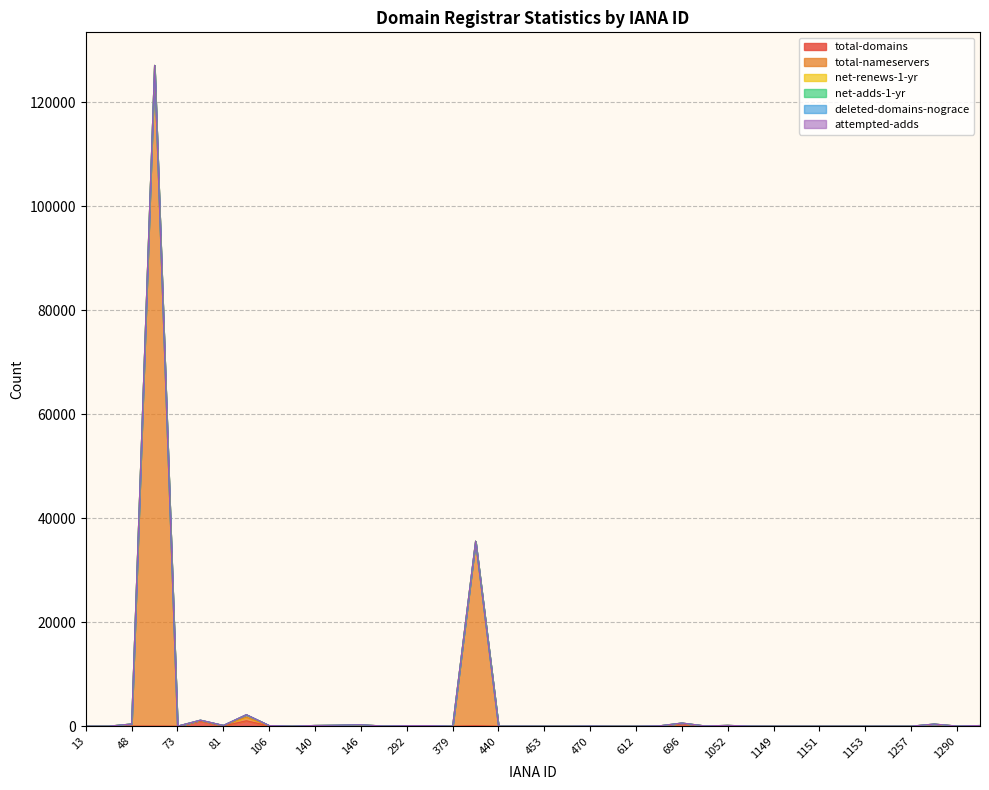

What is the difference between the second highest and second lowest values in the total-nameservers series?

35497